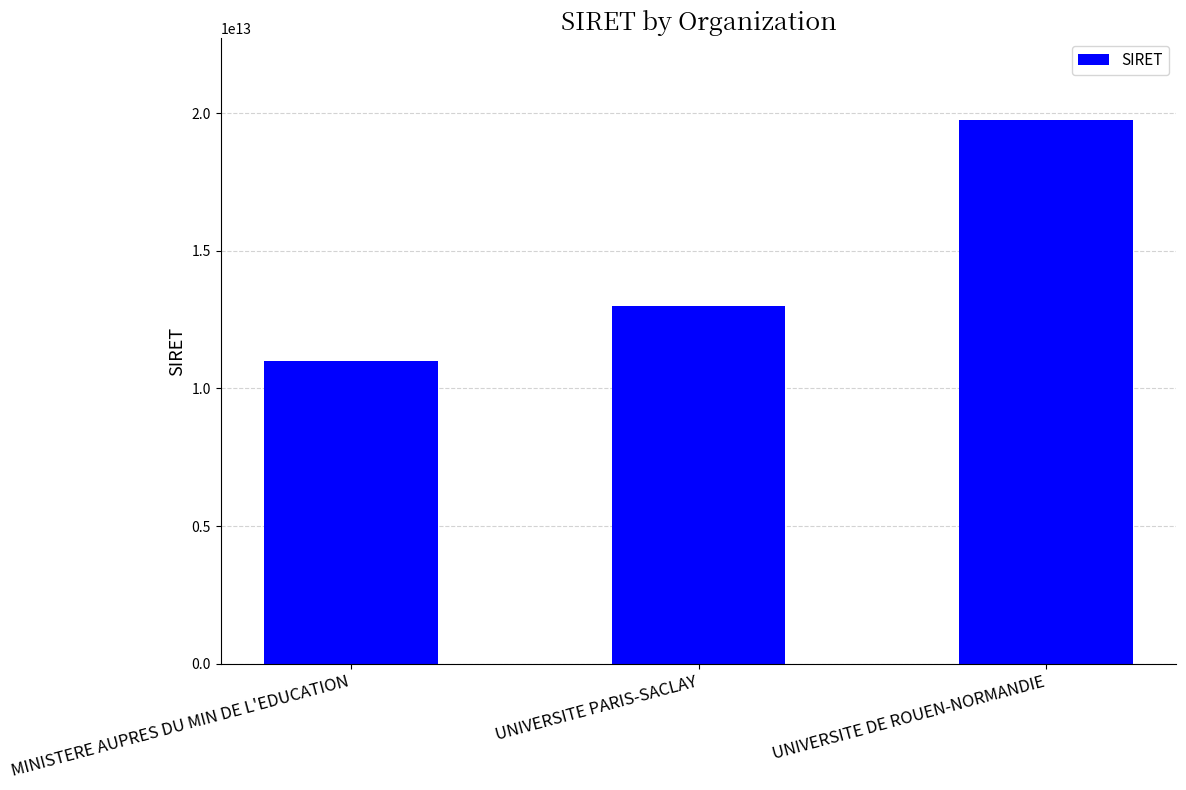

Which has a higher value, UNIVERSITE PARIS-SACLAY or UNIVERSITE DE ROUEN-NORMANDIE?

UNIVERSITE DE ROUEN-NORMANDIE